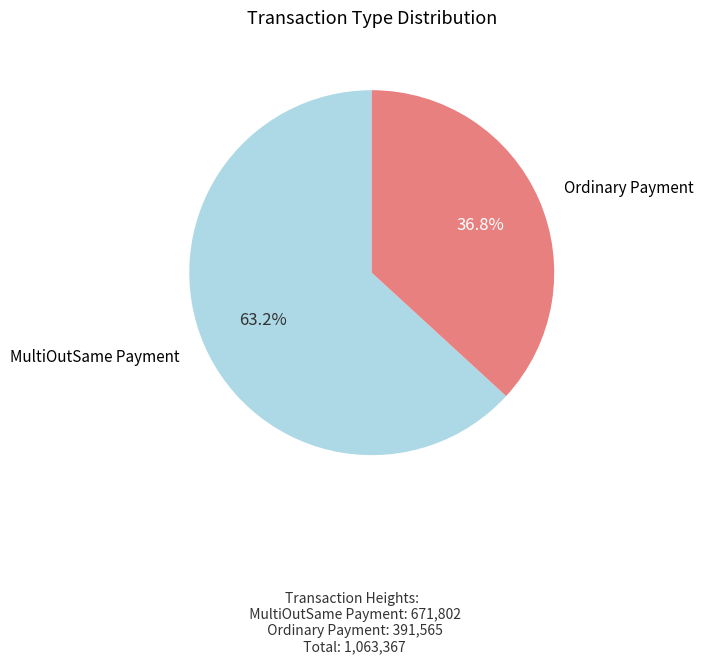

Which slice is the largest?

MultiOutSame Payment